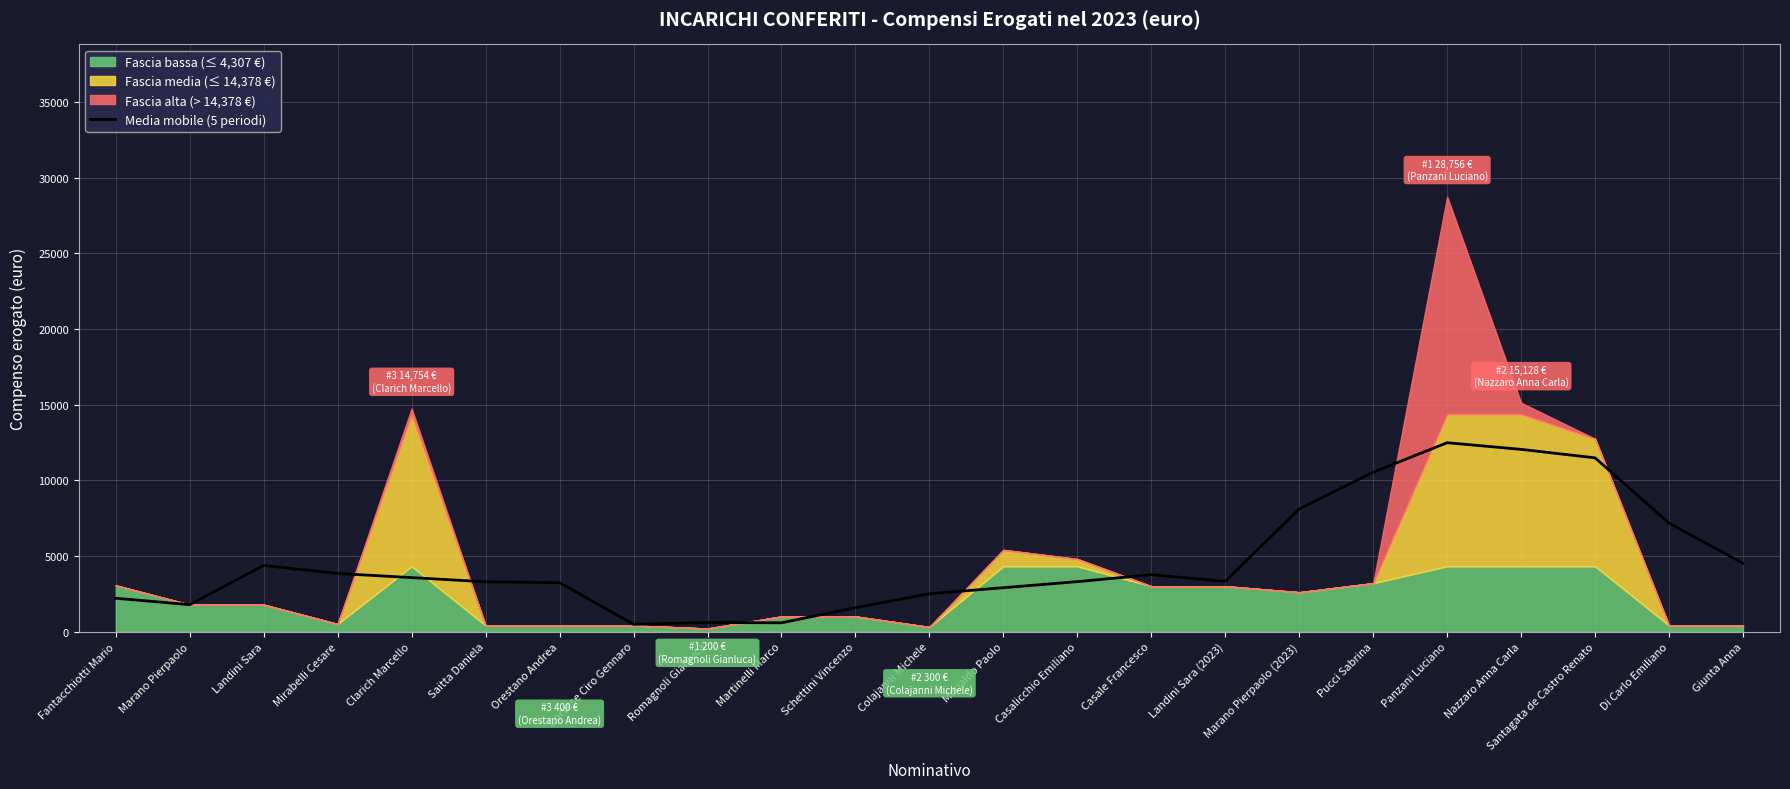

What is the change in value from Clarich Marcello to Casale Francesco?

+193.6